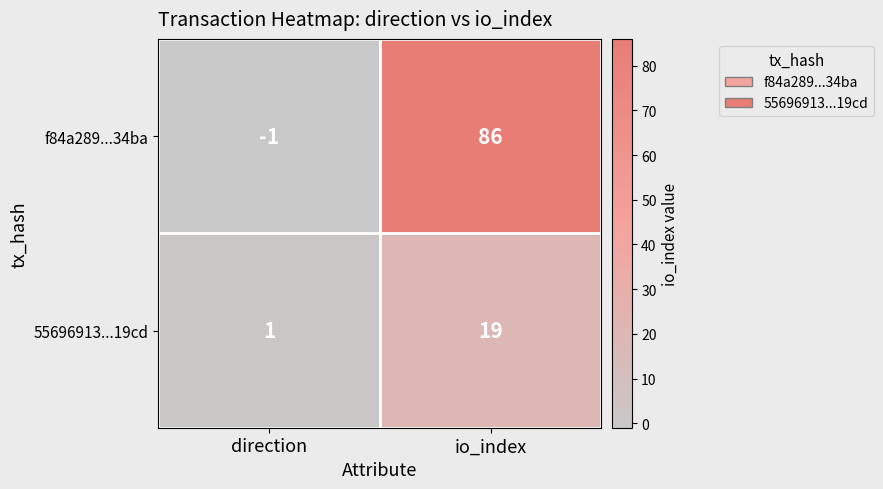

What is the total value across all series at io_index?

105